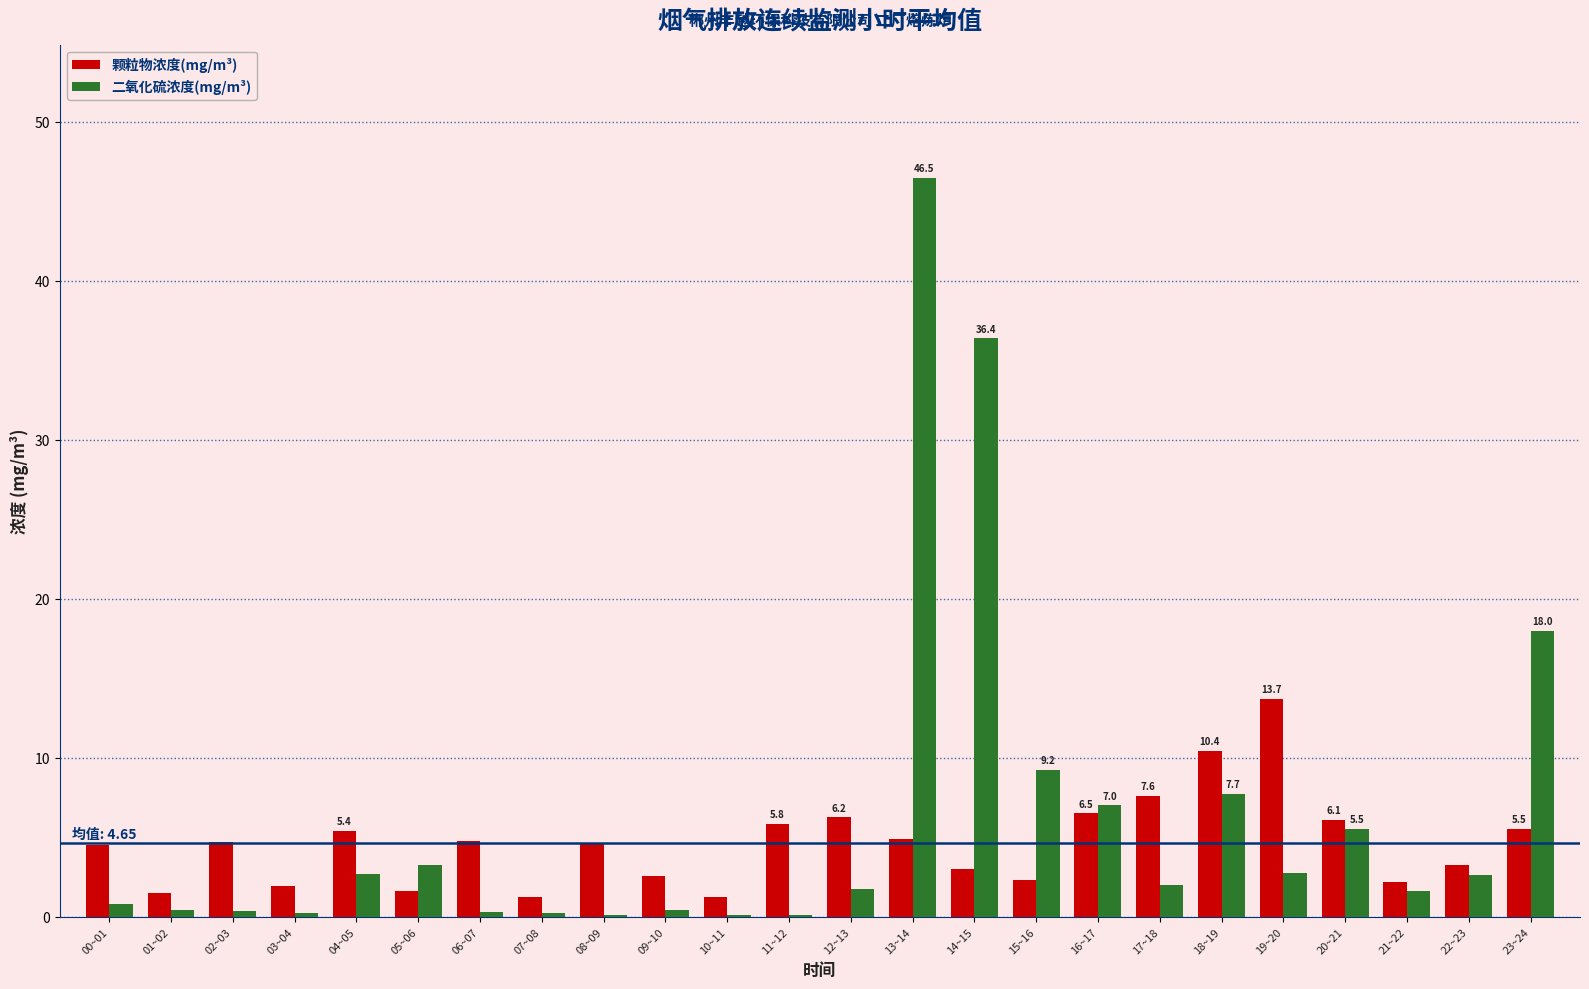

At which label is 二氧化硫浓度(mg/m³) closest to 23?

23~24